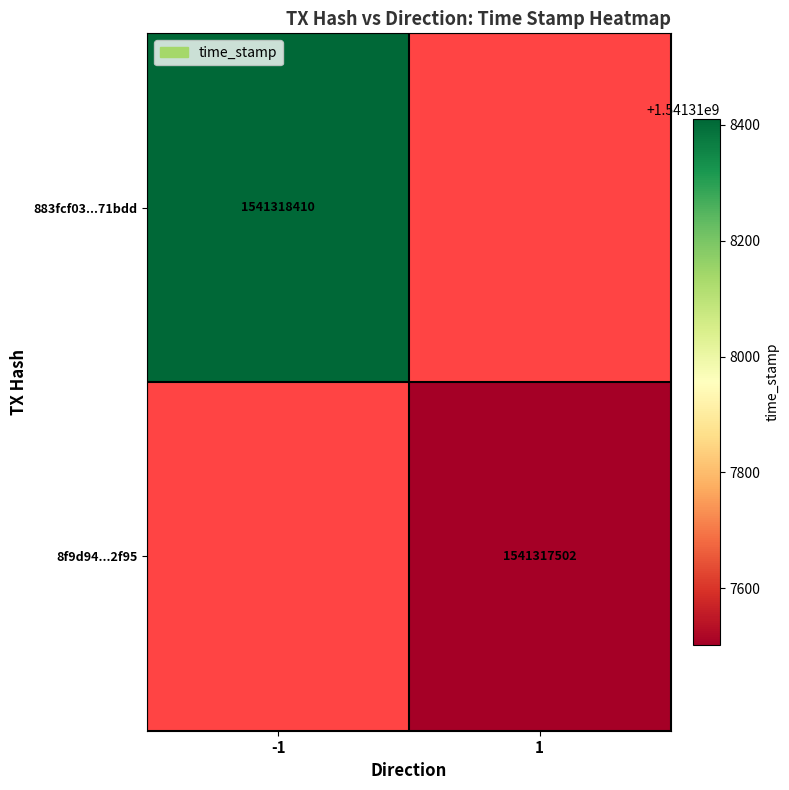

Is the value of 8f9d94edc945004a7981307ecec9efa22052f95 at direction greater than the value of 883fcf03d5b04e7c051689ffa2c19799de71bdd at time_stamp?

No